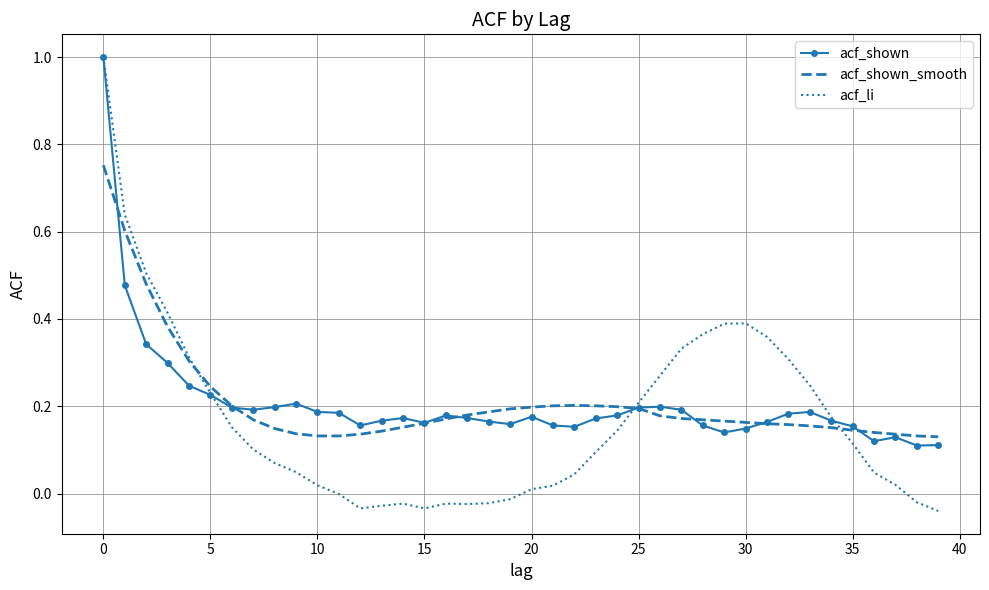

What is the greatest value displayed?

1.0